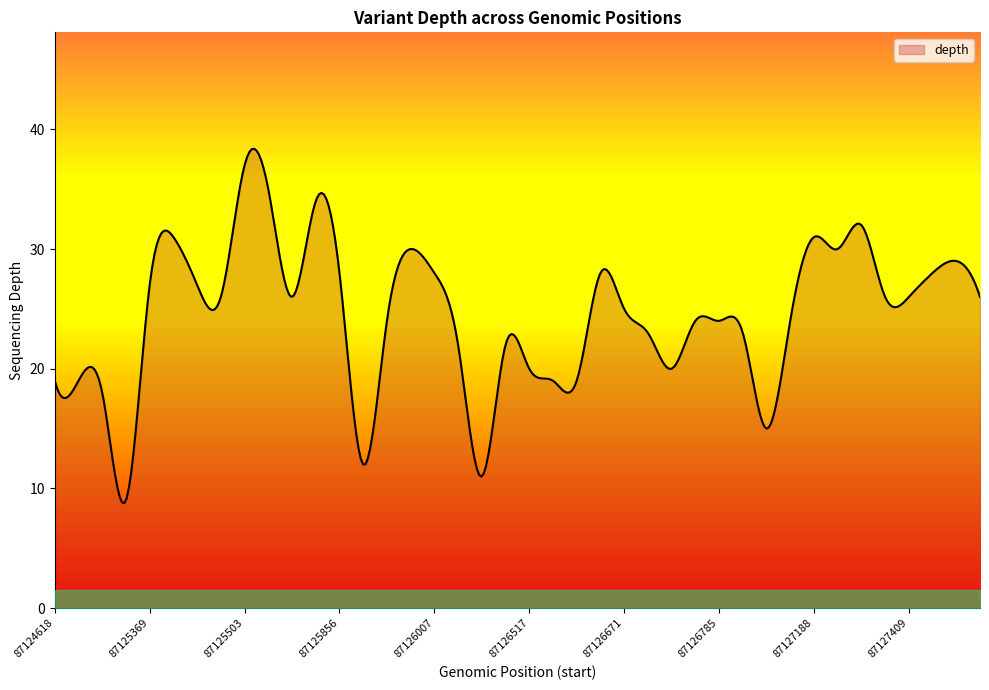

What is the smallest value displayed?

8.8